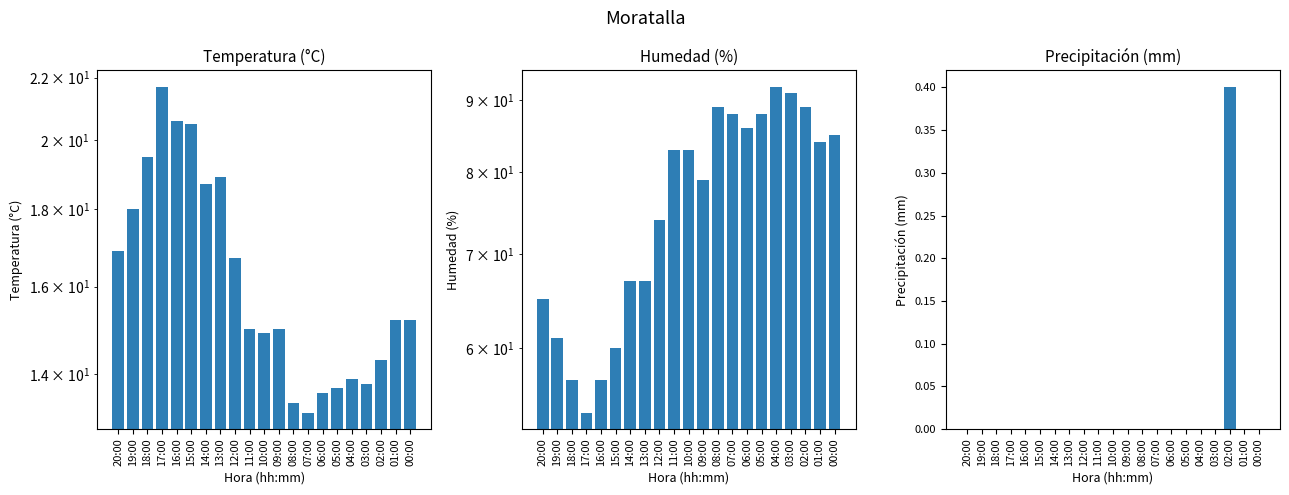

What is the difference between the Humedad (%) values at 02:00 and 01:00?

5.0